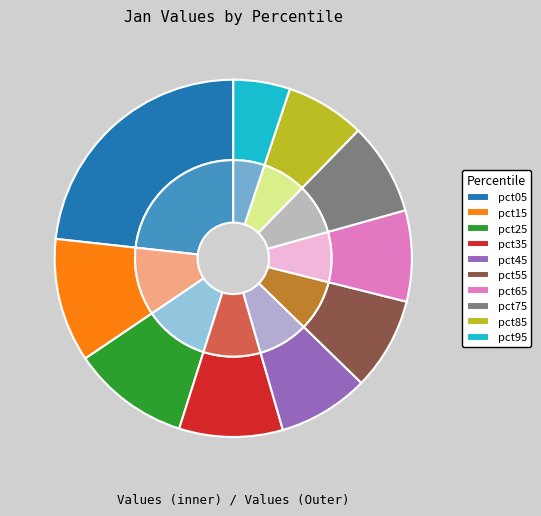

Between pct45 and pct15, which is larger?

pct15